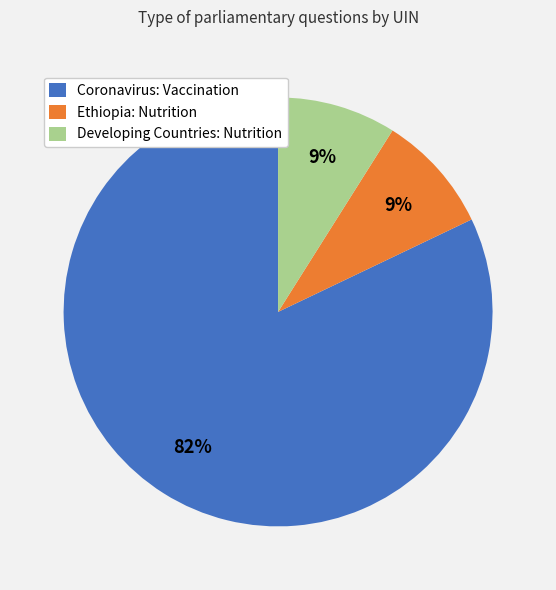

To the nearest percent, what percentage of the pie is Coronavirus: Vaccination?

82%